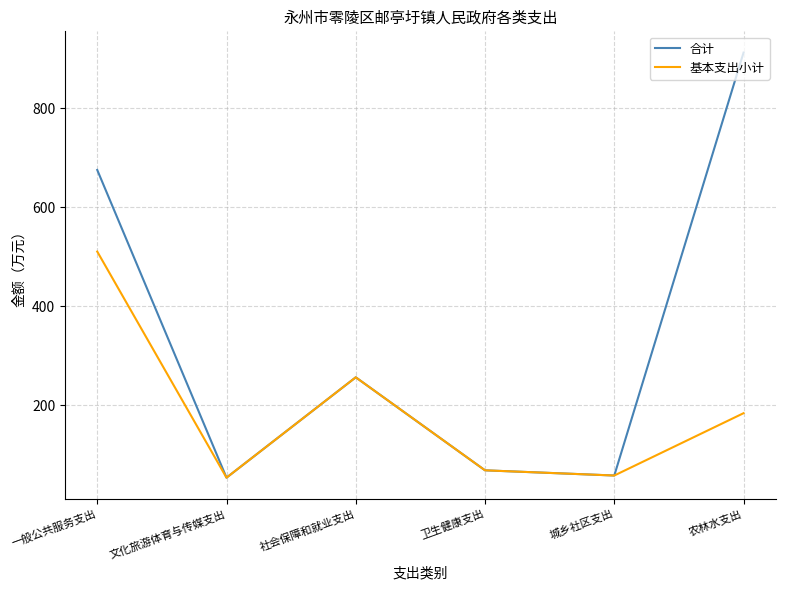

What is the maximum value shown in the chart?

912.9